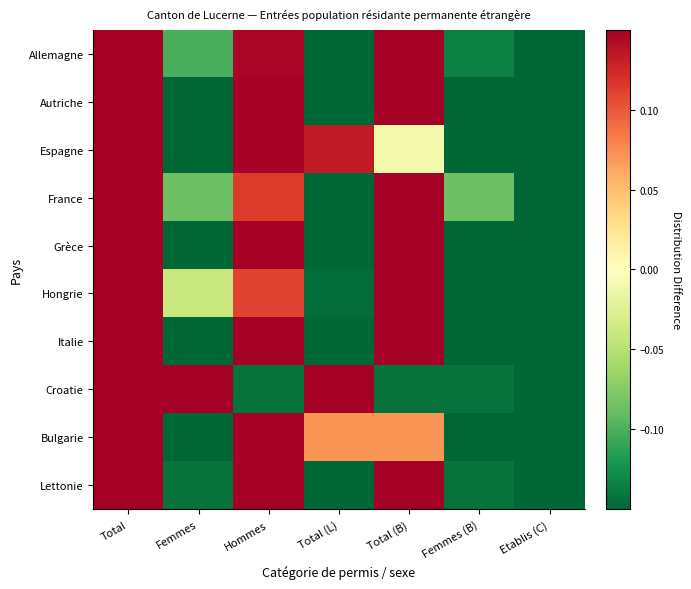

Rank the series at Femmes from lowest to highest value.

Bulgarie, Italie, Grèce, Espagne, Autriche, Lettonie, Allemagne, France, Hongrie, Croatie